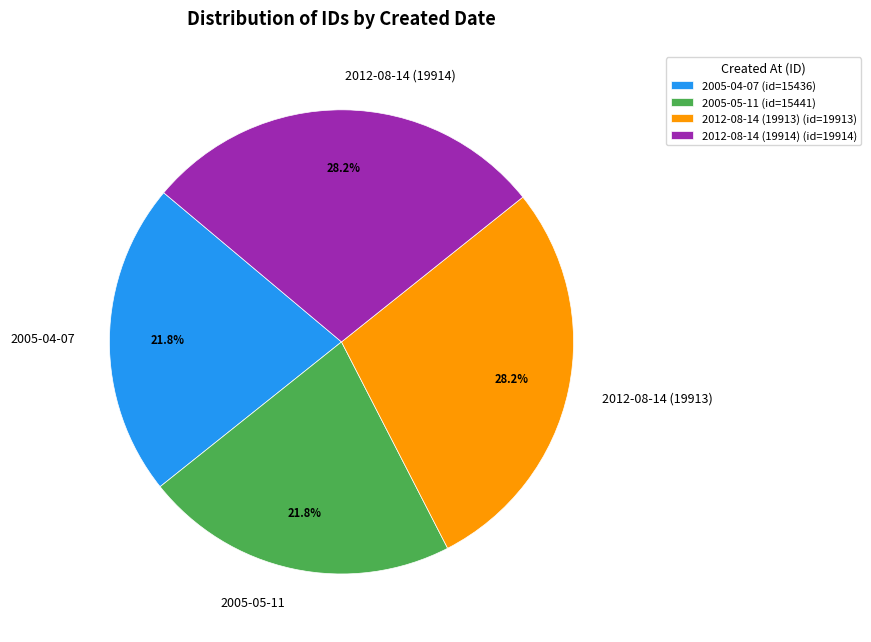

To the nearest percent, what is the difference between the 2005-04-07 and 2012-08-14 (19913) slice percentages?

6%